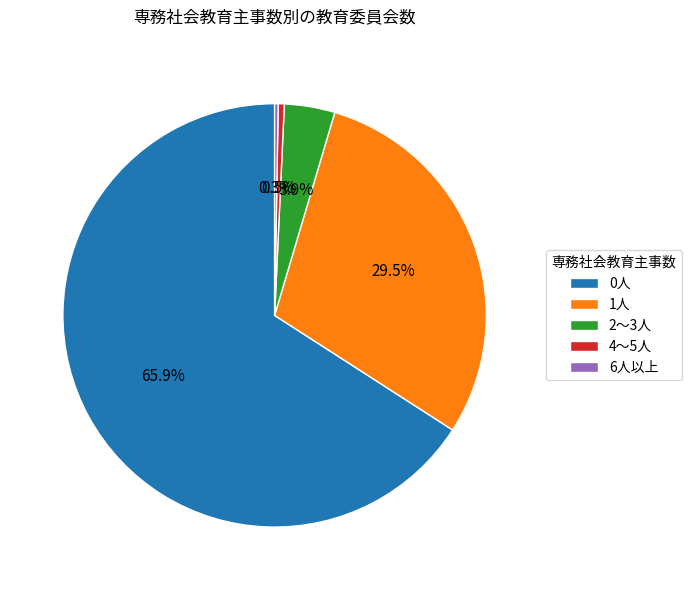

What percentage is the 2～3人 slice, to the nearest percent?

4%